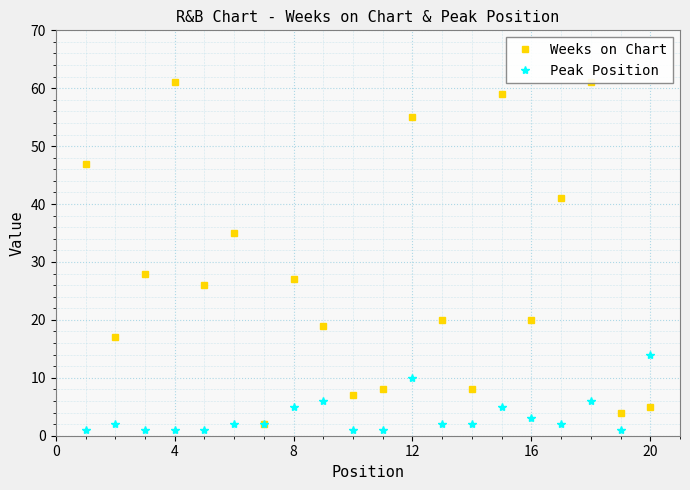

What is the maximum value for Peak Position?

14